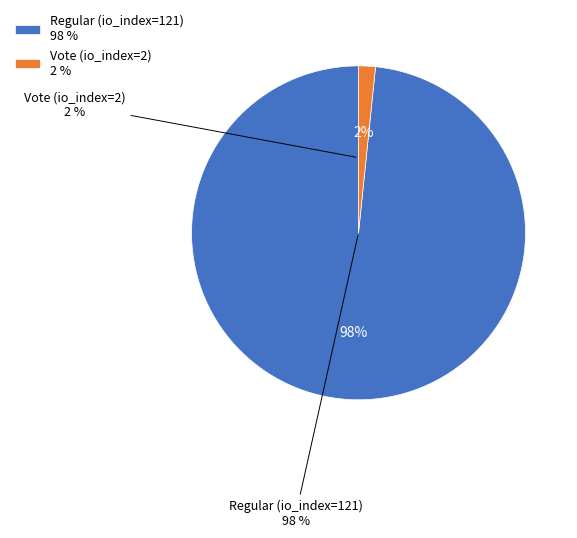

Rank the categories by value from lowest to highest.

Vote (io_index=2), Regular (io_index=121)